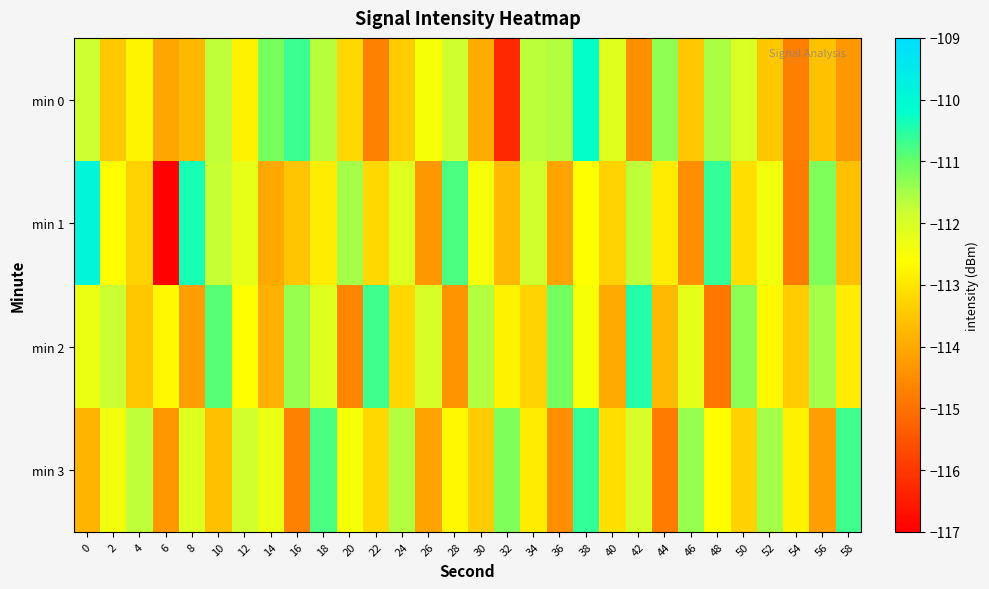

Which series has the widest spread of values?

min 1